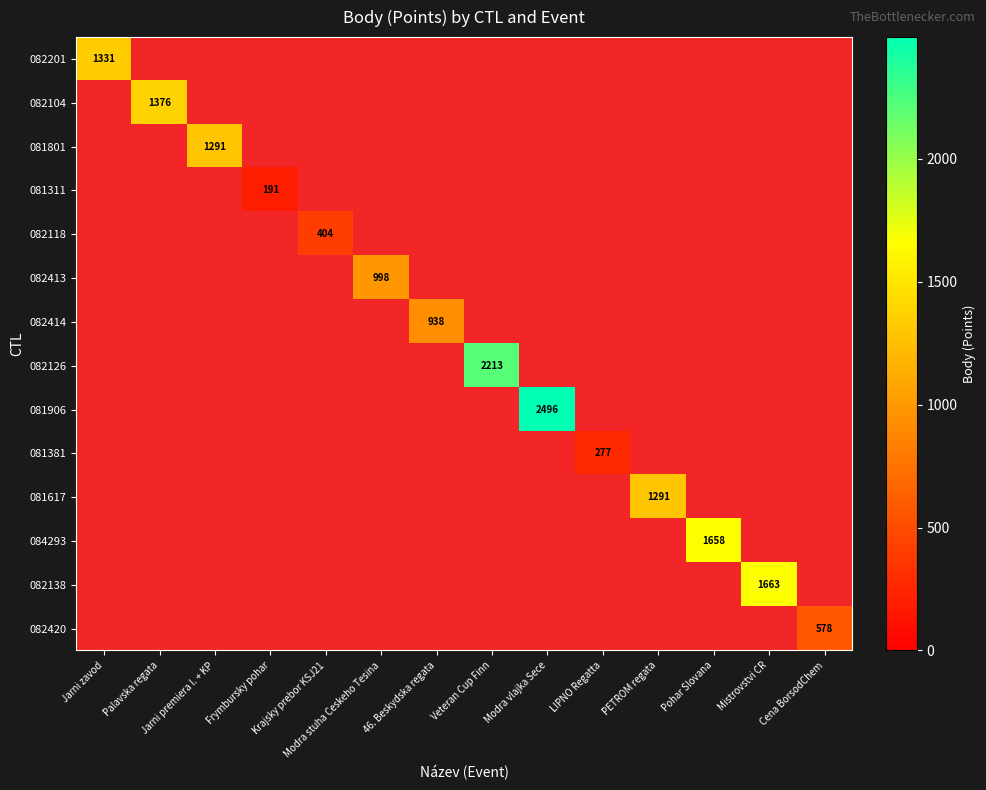

At which category does the chart reach its peak across all series?

Modra vlajka Sece